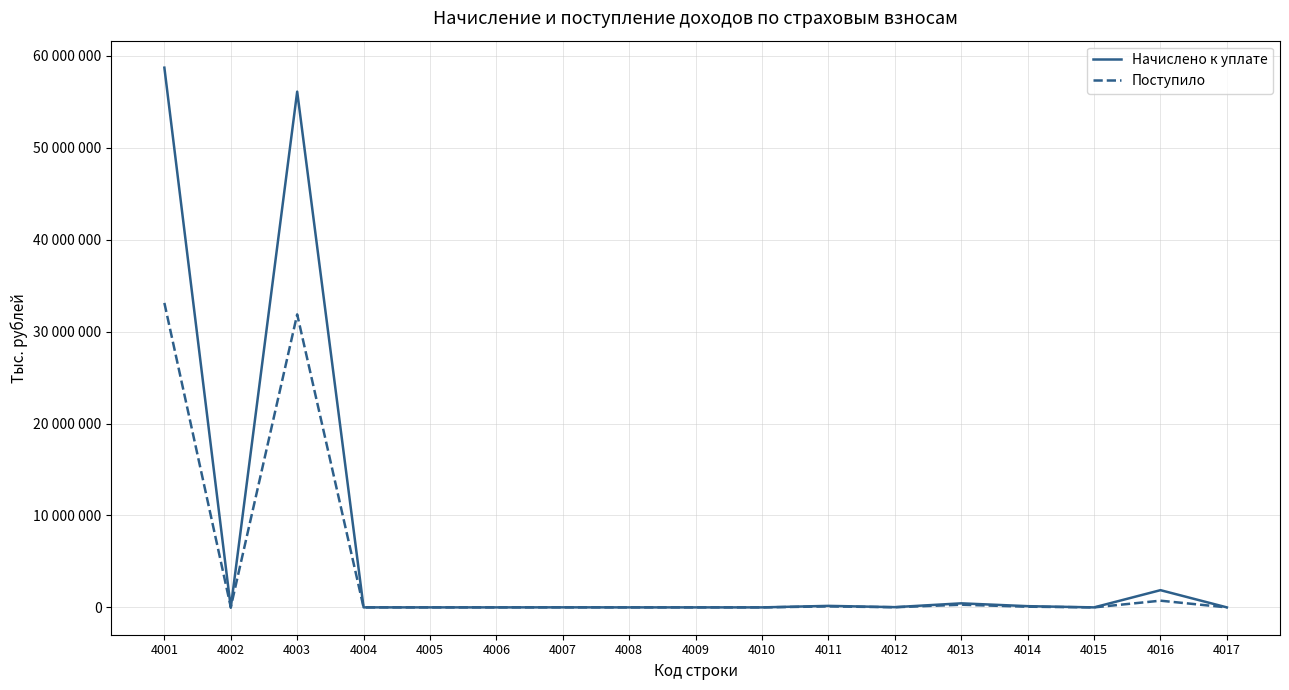

Reading right to left, extract all data points from this chart.

Начислено к уплате: 4017=243	4016=1873748	4015=393	4014=132763	4013=440686	4012=25912	4011=164104	4010=129	4009=-14	4008=62	4007=4415	4006=21	4005=167	4004=850	4003=56097289	4002=-36032	4001=58704793
Поступило: 4017=415	4016=728949	4015=-360	4014=74833	4013=289156	4012=16585	4011=106599	4010=43	4009=104	4008=530	4007=2554	4006=-72	4005=17	4004=-647	4003=31868082	4002=30392	4001=33117373